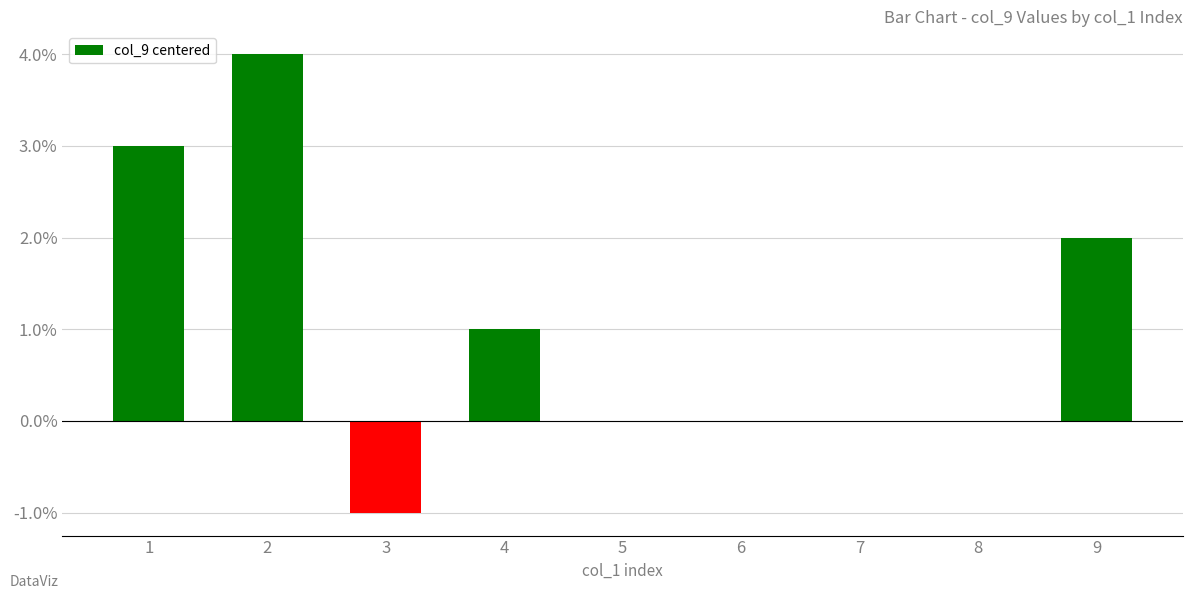

What is the change in value from 3 to 8?

+1